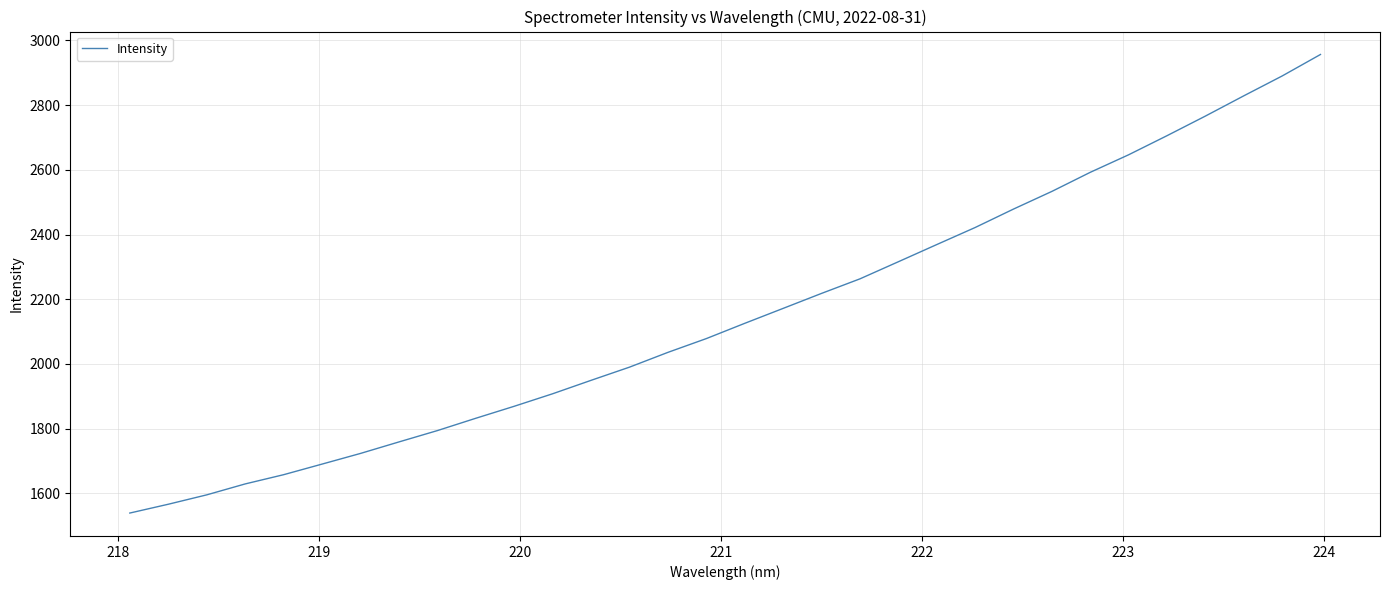

What is the difference between the maximum and minimum values?

1416.8